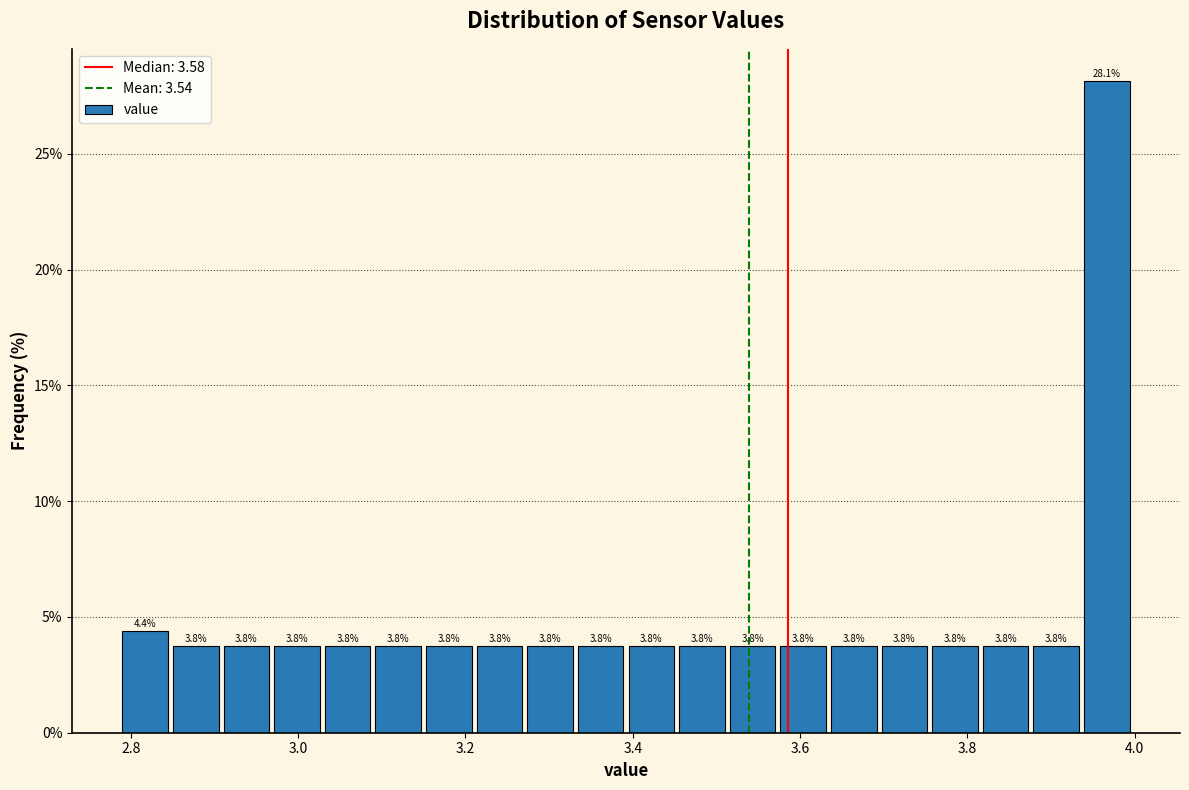

Around what value on the x-axis is the tallest bar? Give the approximate position of its centre, as read against the axis.

3.96